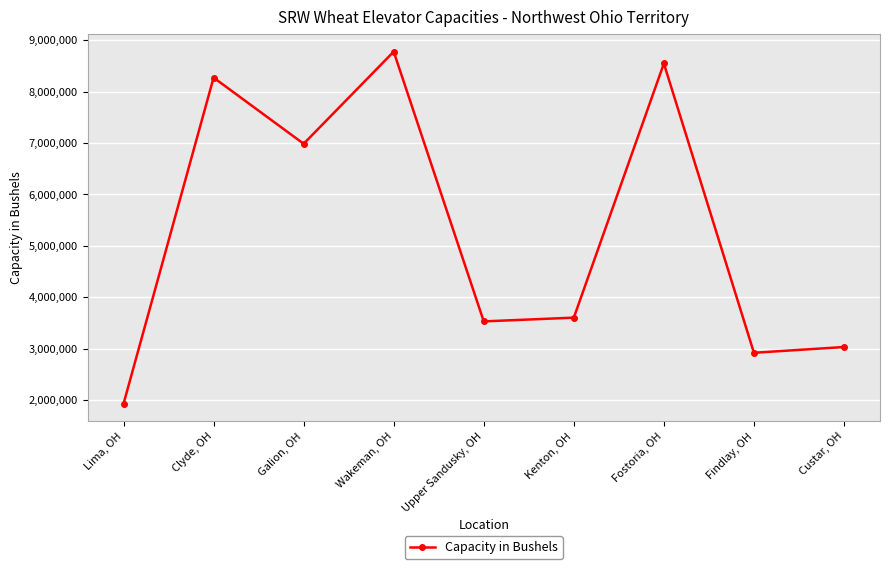

Between Clyde, OH and Lima, OH, which is larger?

Clyde, OH